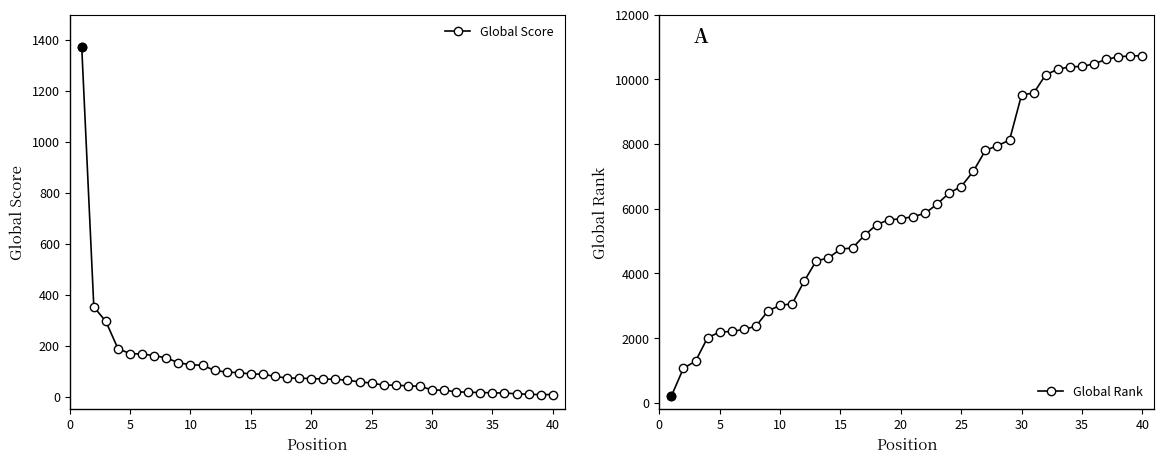

The value of Global Rank at 5 is 2187. True or false?

True